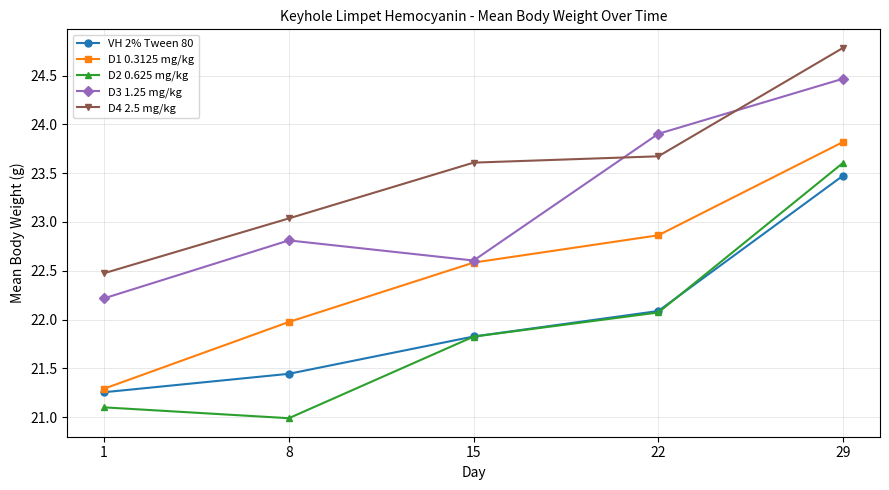

Which series has the widest spread of values?

D2 0.625 mg/kg